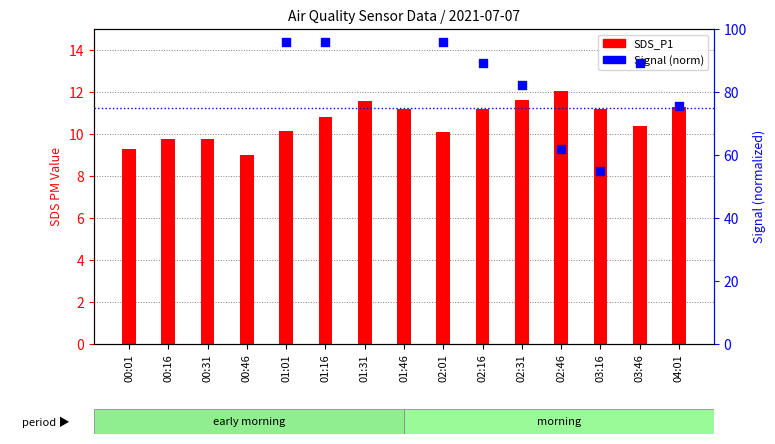

What is the total value across all series at 01:01?

106.0